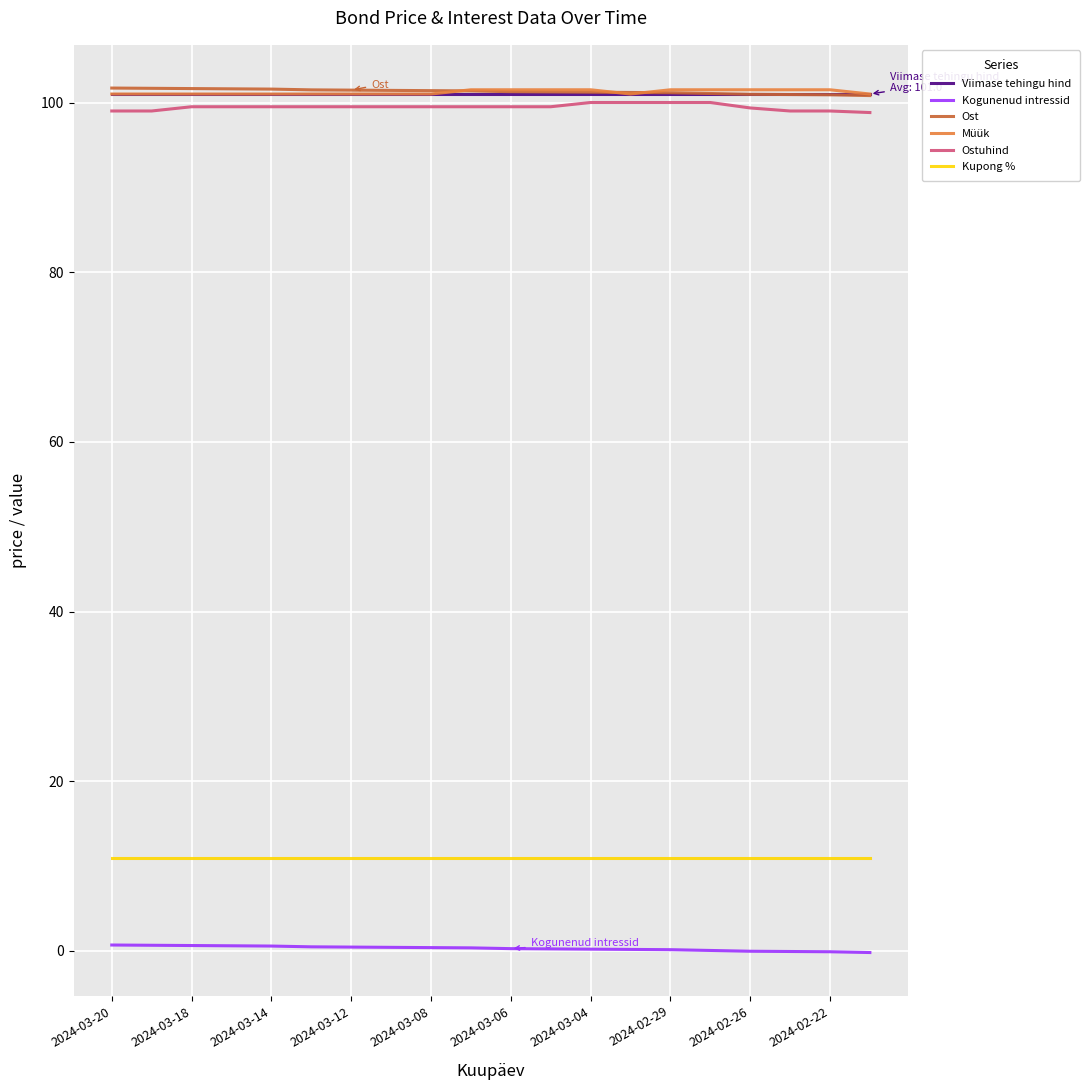

What is the greatest value displayed?

101.7